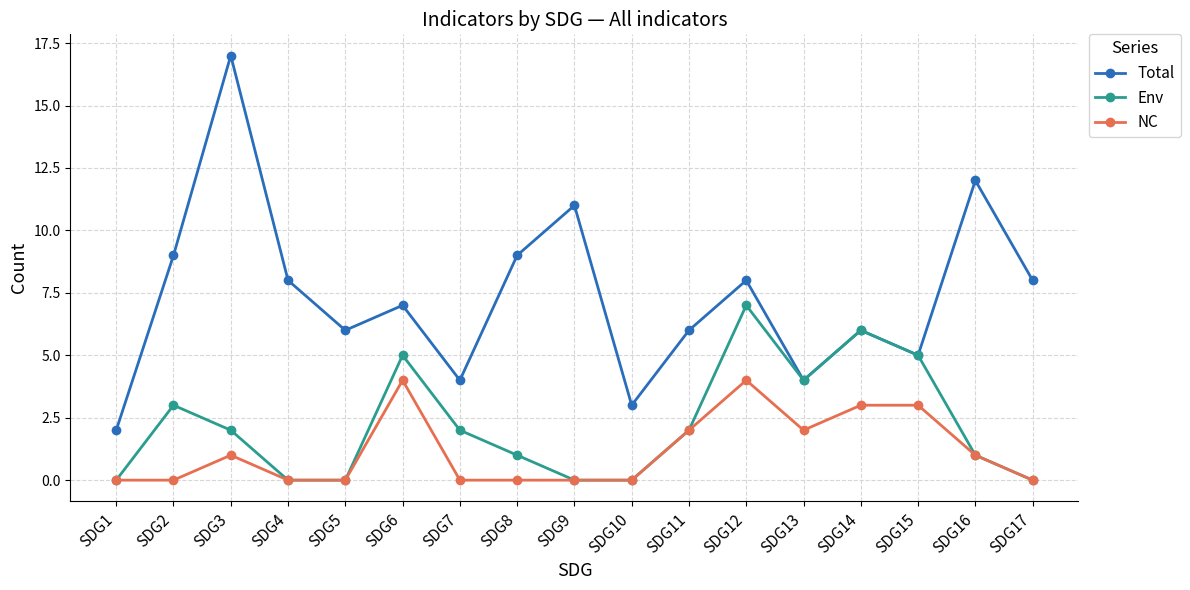

What is the difference between the highest and lowest values at SDG17?

8